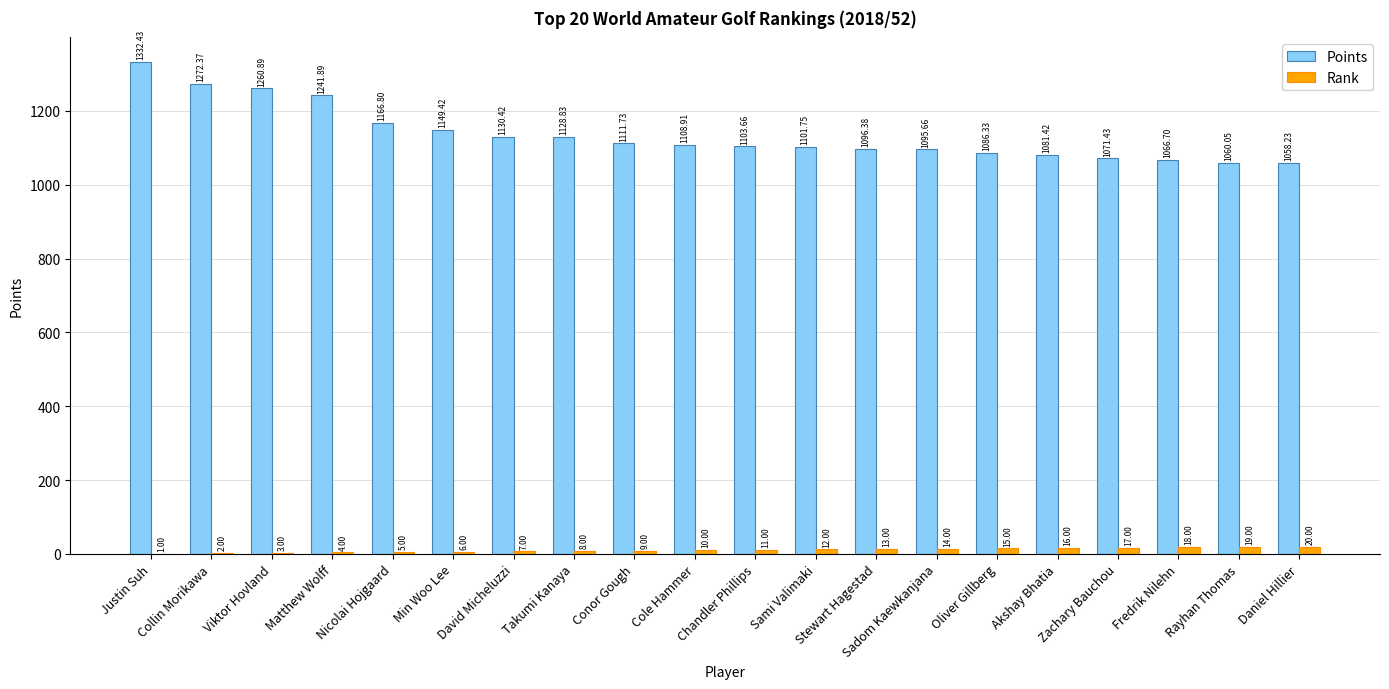

Which series has the largest total across all categories?

Points